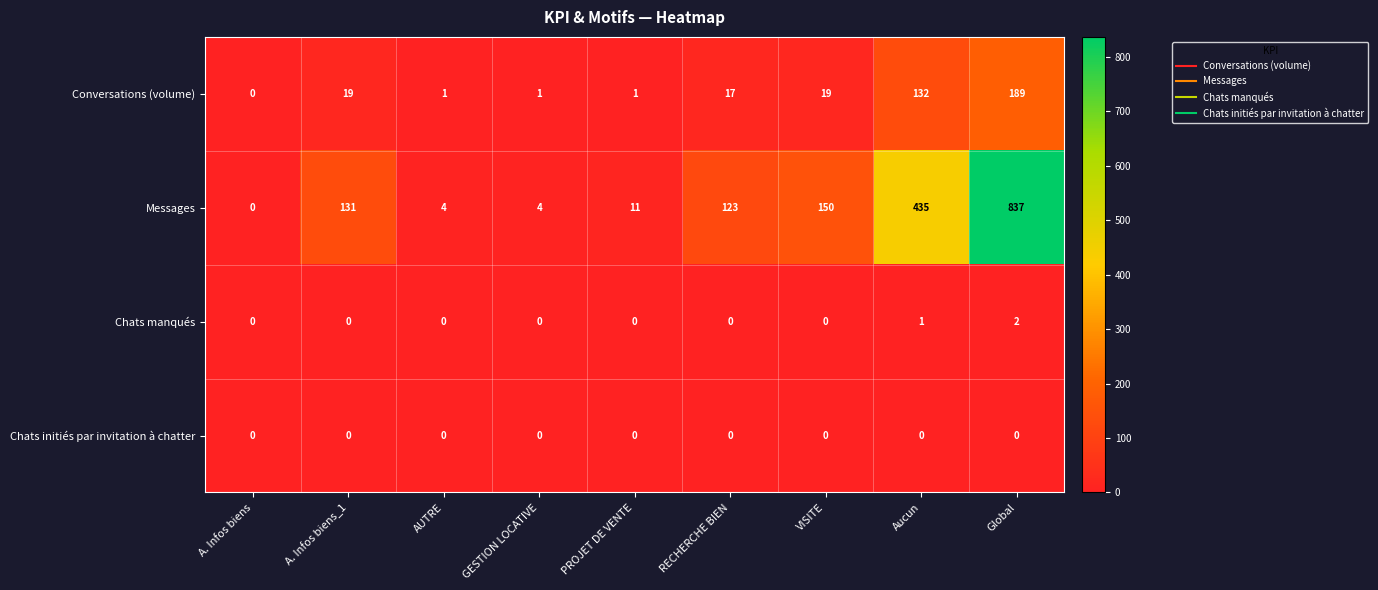

The Messages series shows 19 at PROJET DE VENTE. True or false?

False